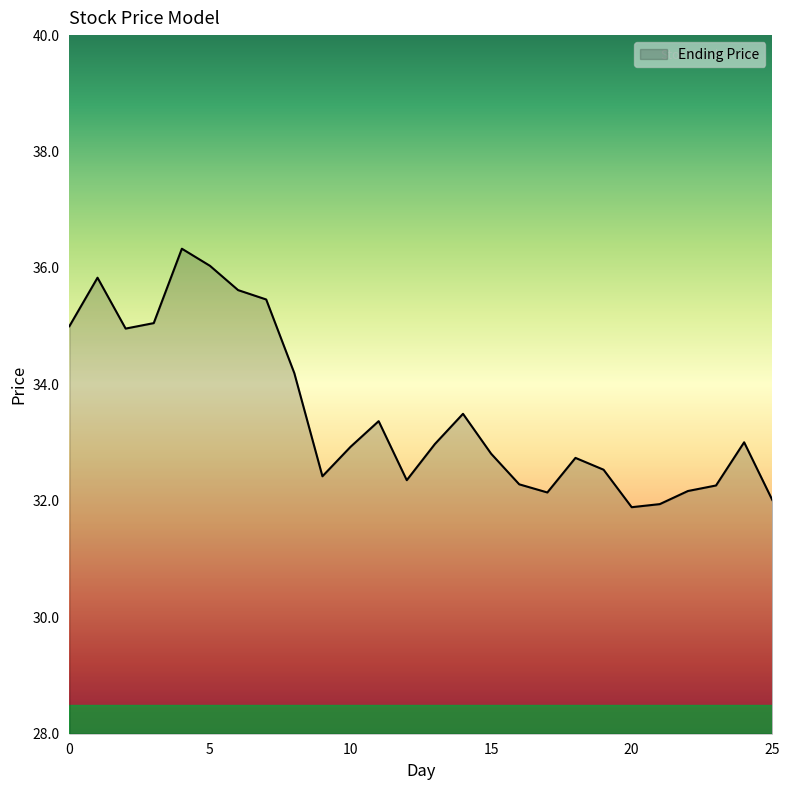

What is the difference between the second highest and minimum values?

4.1